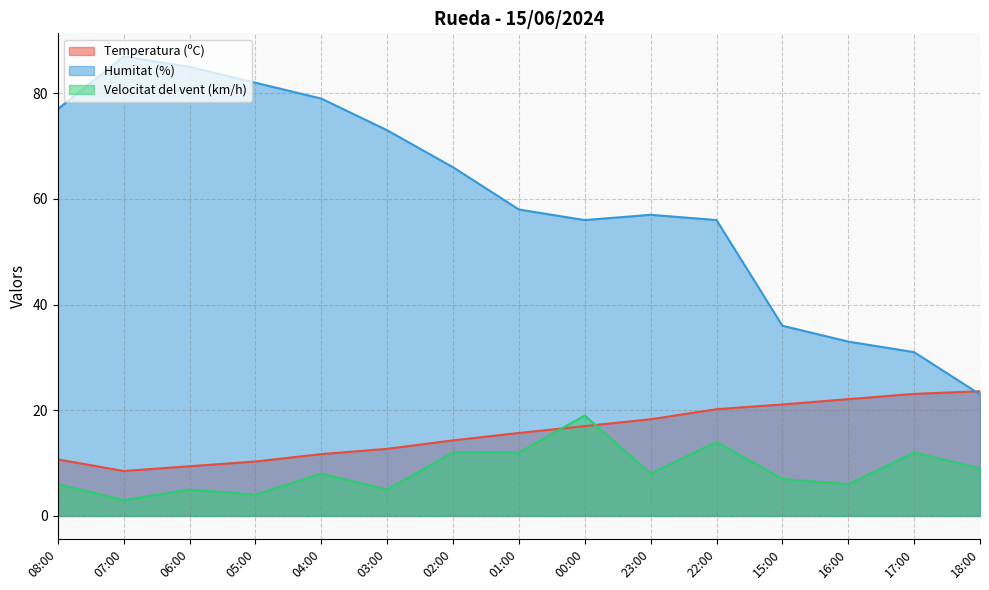

What is the difference between the maximum and minimum values in the Temperatura (ºC) series?

15.1